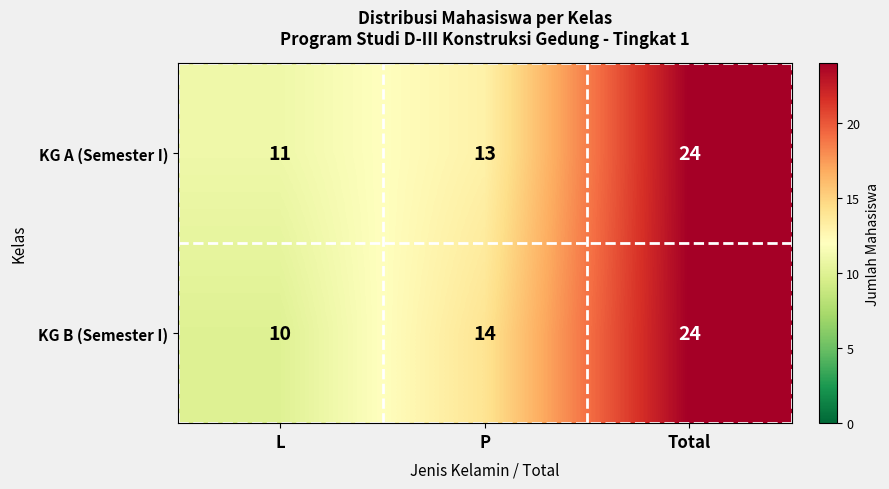

What is the difference between the maximum and minimum values in the KG A (Semester I) series?

13